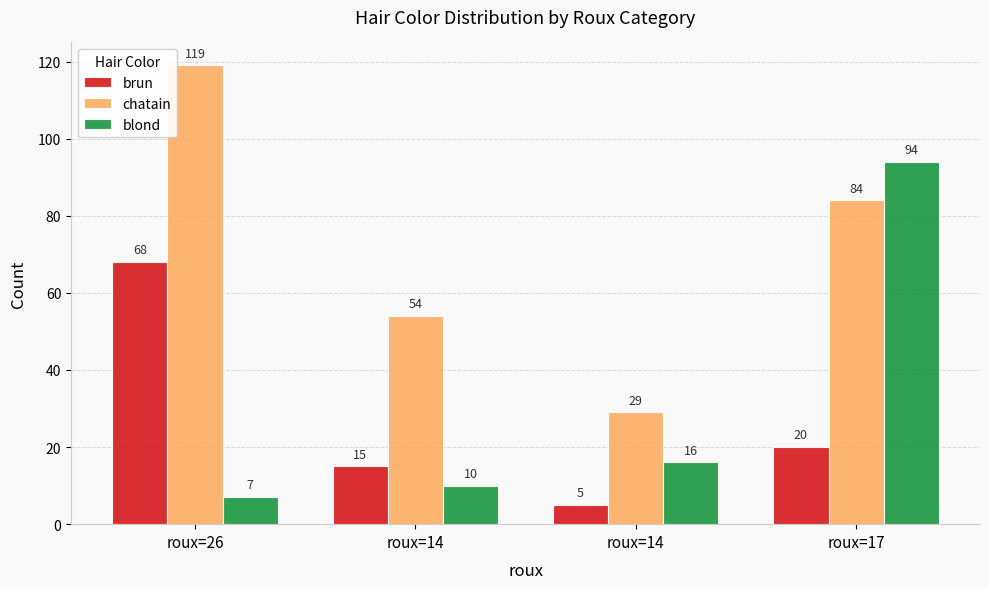

Which has a higher value, roux=26 or roux=17?

roux=26